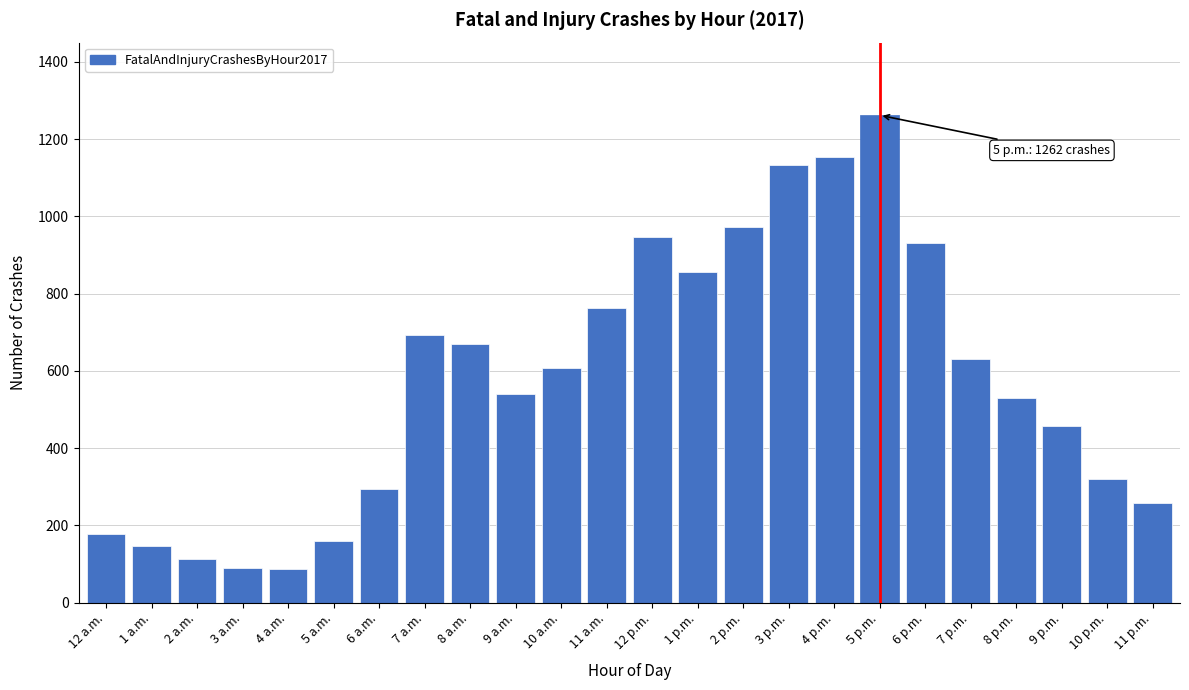

What is the label of the 8th bar from the right?

4 p.m.